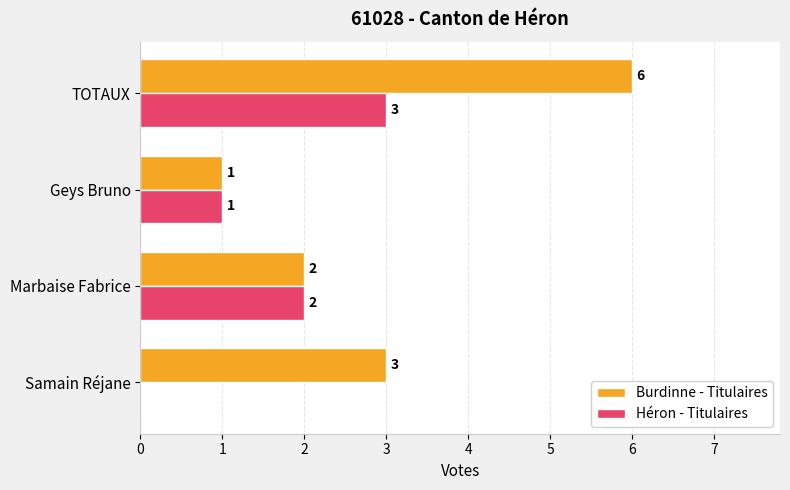

What is the maximum value for Héron - Titulaires?

3